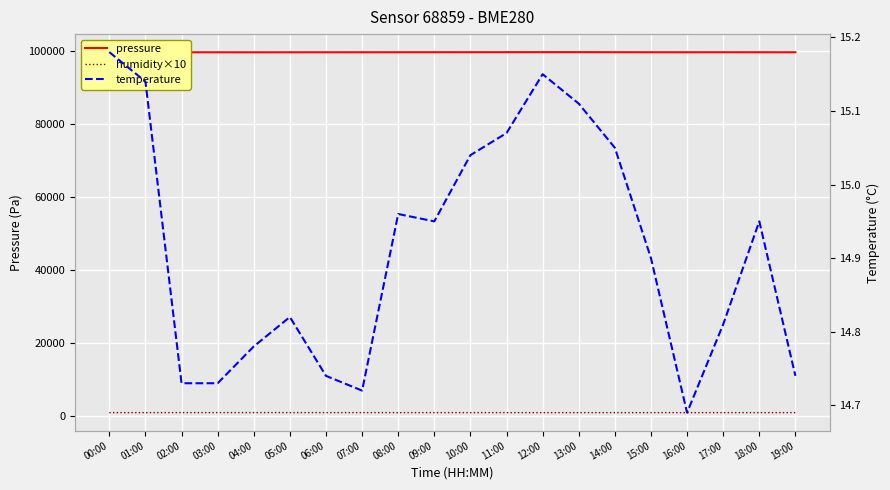

List the series in order of their peak value, lowest first.

temperature, humidity×10, pressure